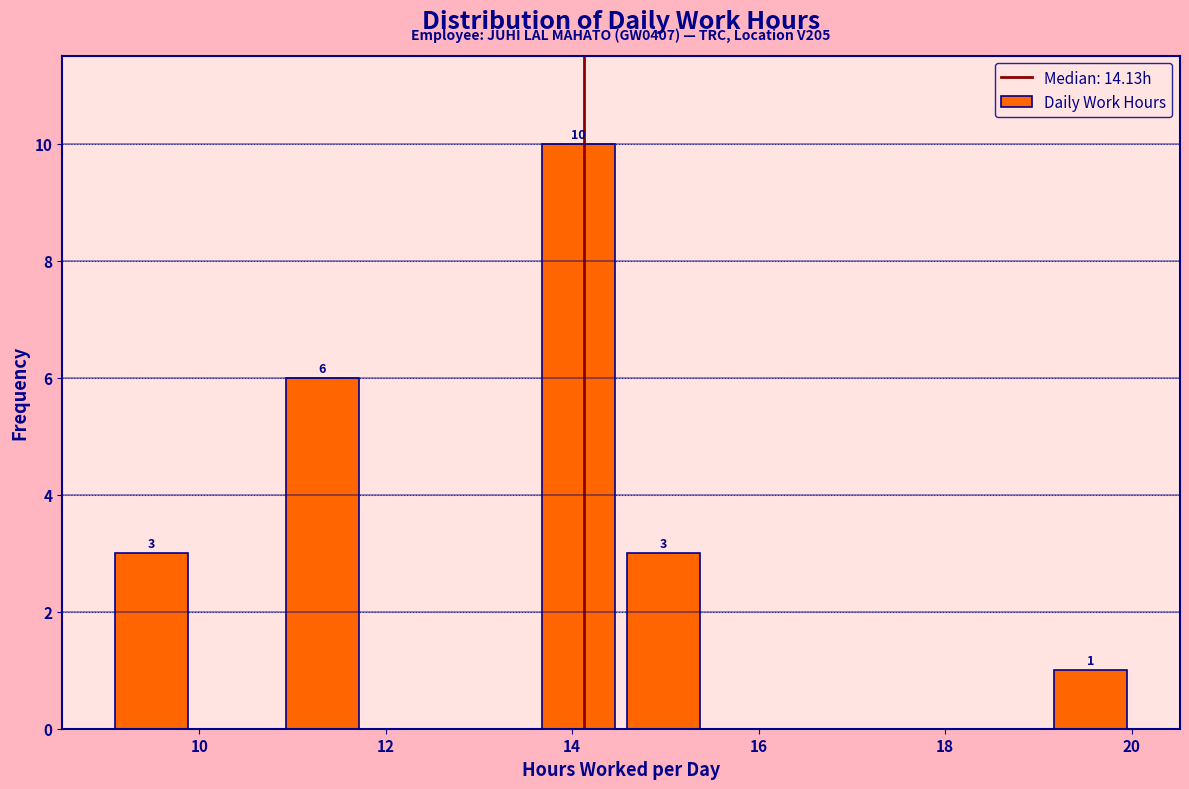

Over which range of the x-axis is the bar tallest?

13.6 to 14.6